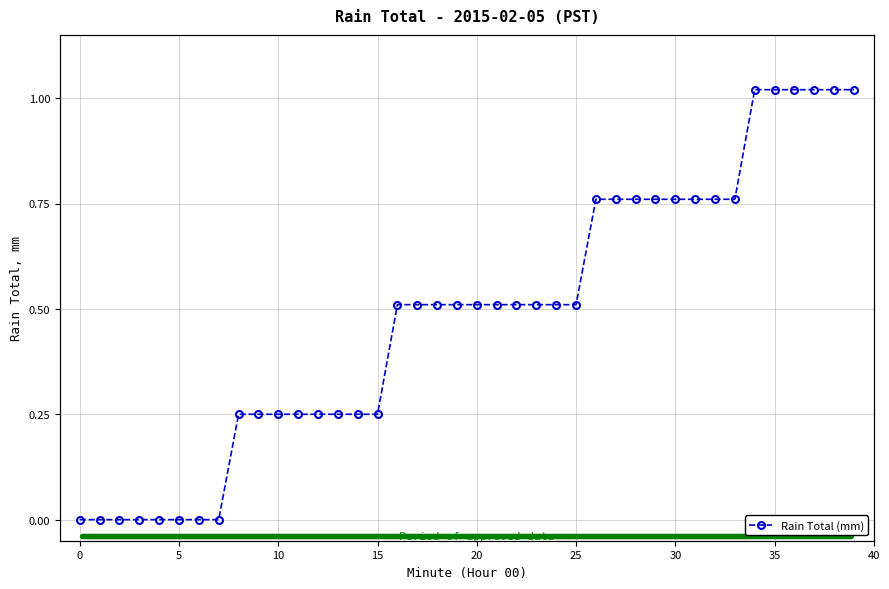

What is the sum of all values?

19.3